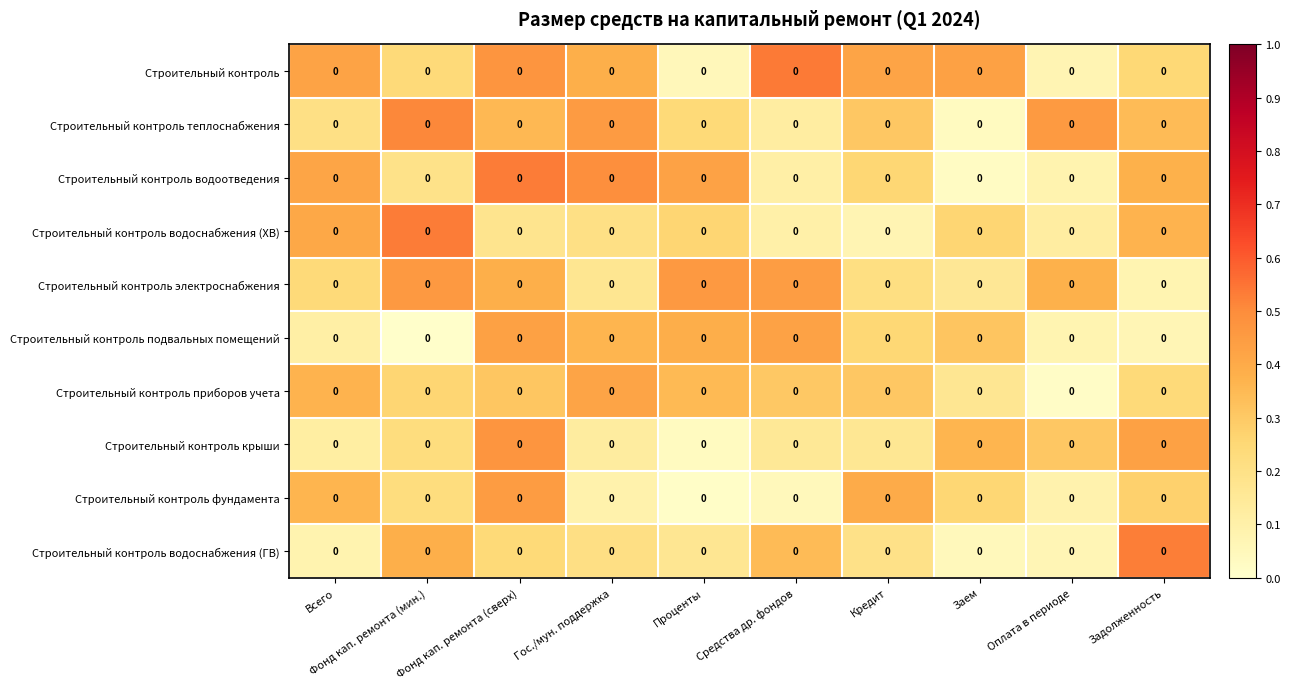

The Строительный контроль крыши series shows 0.1 at Фонд кап. ремонта (мин.). True or false?

False